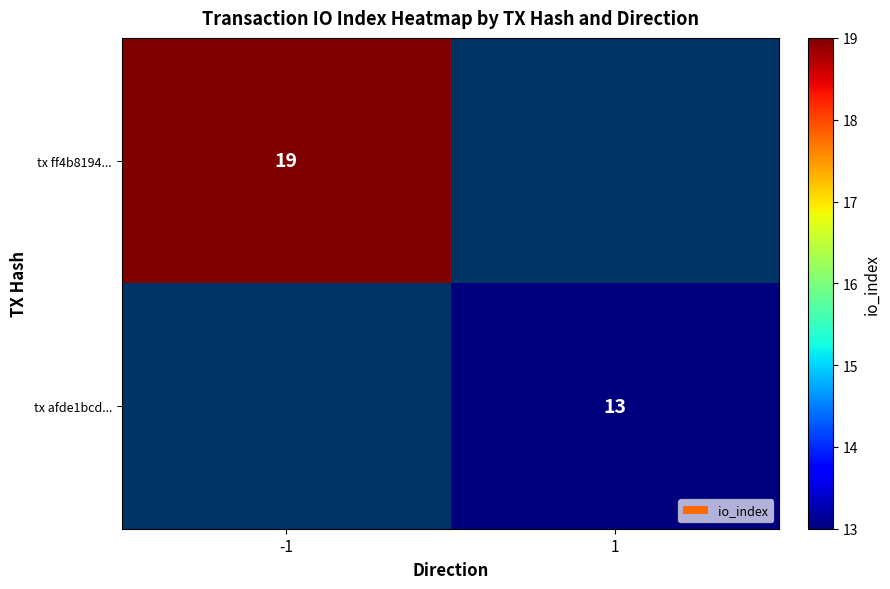

The tx afde1bcd... series shows 13 at 1. True or false?

True